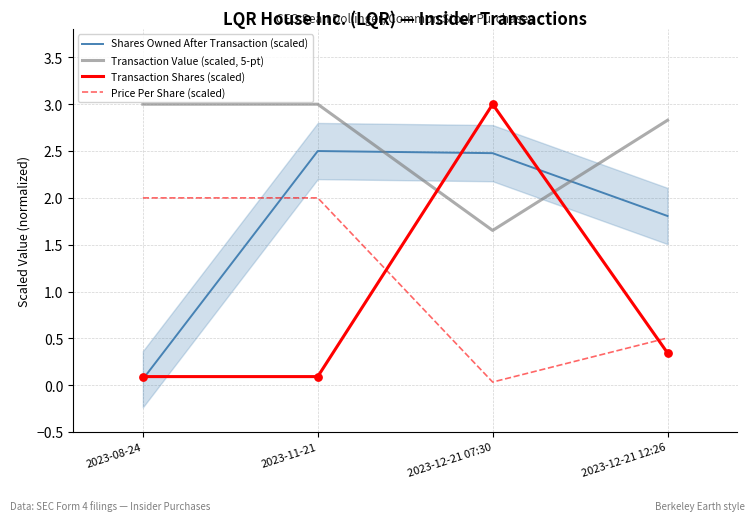

Which series has the largest Y range (max minus min)?

Transaction Shares (scaled)